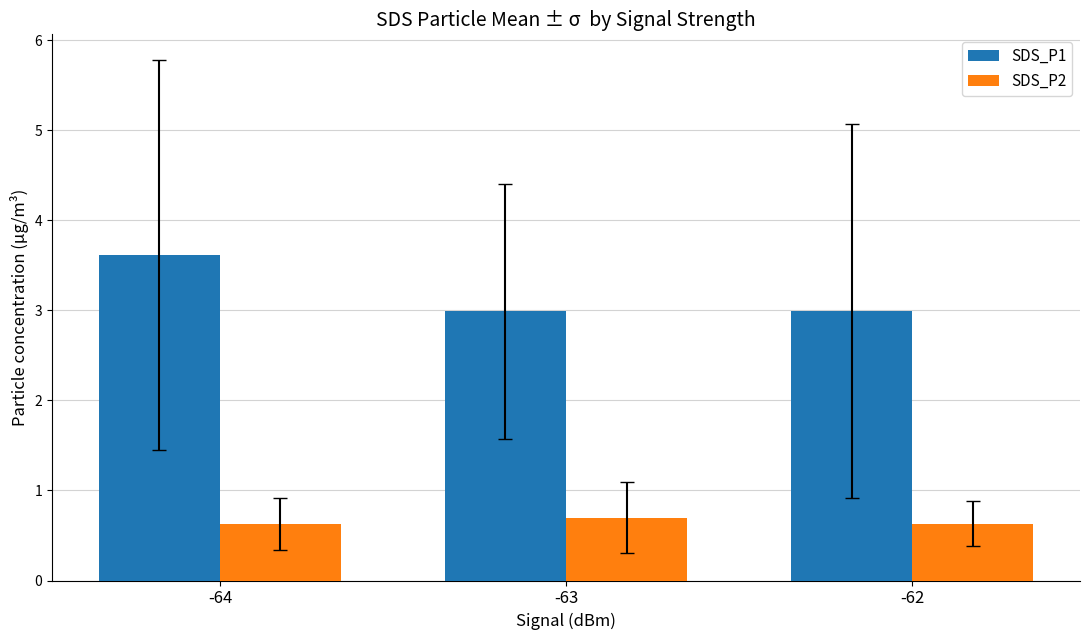

Is the value of SDS_P2 at -62 greater than the value of SDS_P1 at -64?

No